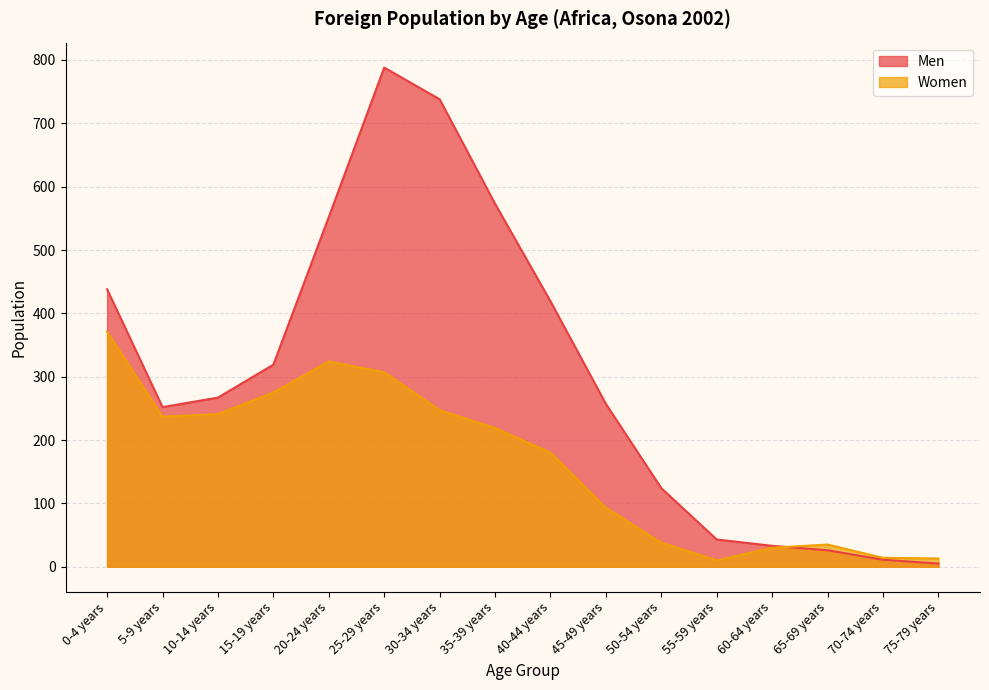

At which label does Men reach its peak?

25-29 years